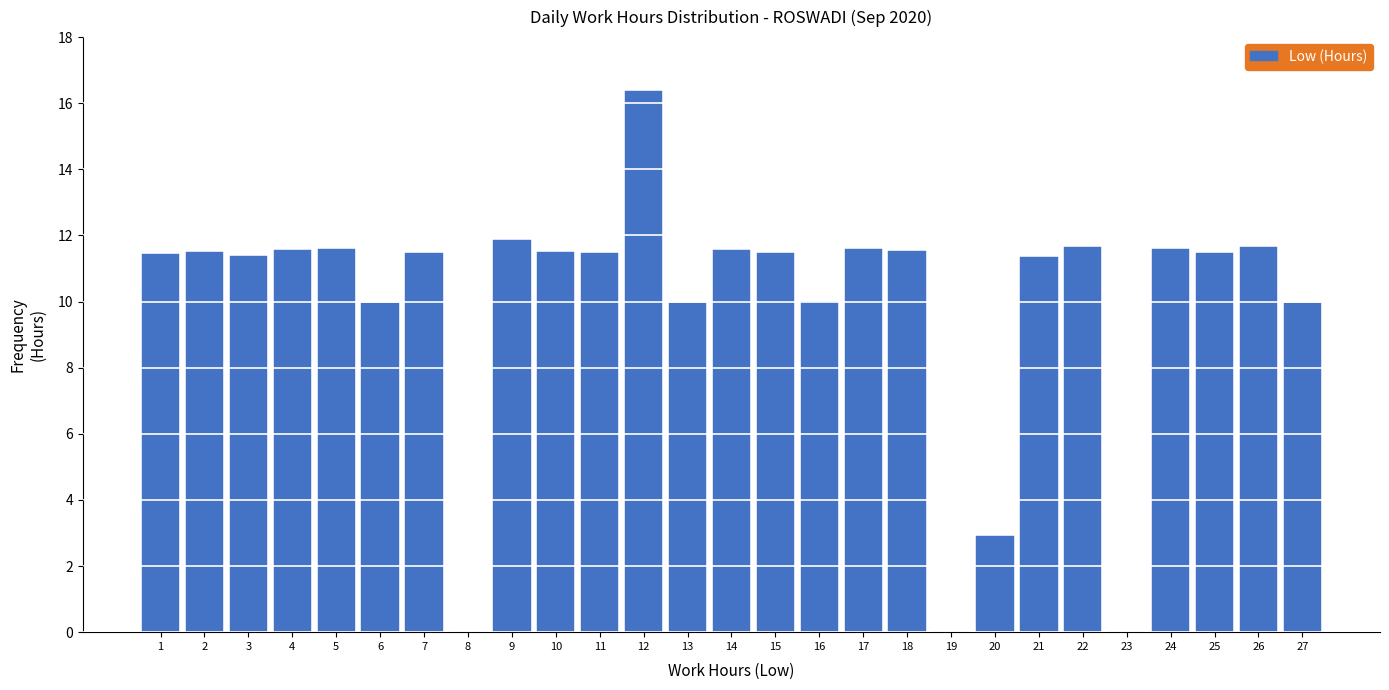

What value does the data have at 15?

11.5